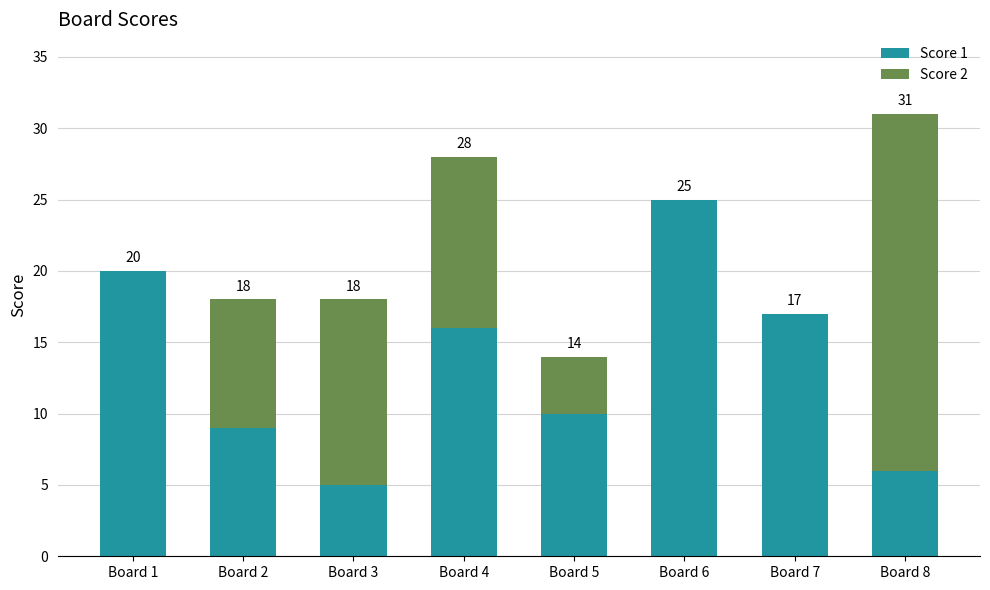

Which series has the widest spread of values?

Score 2